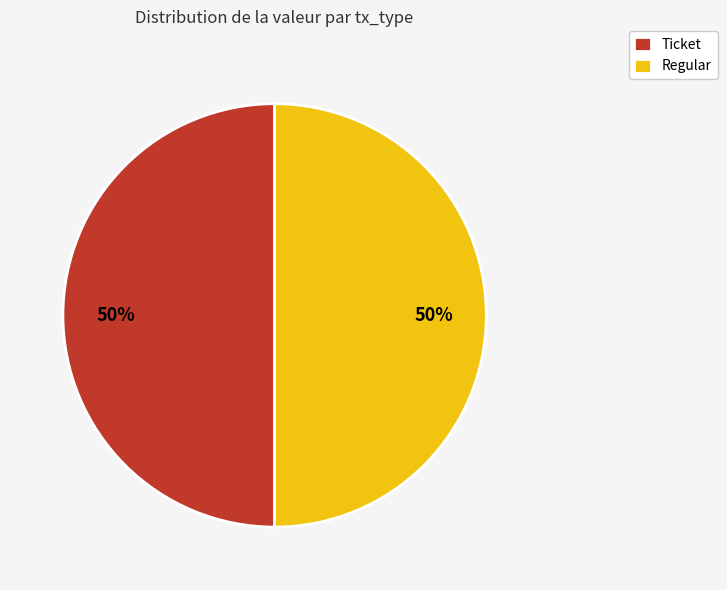

Count the number of slices in the pie.

2